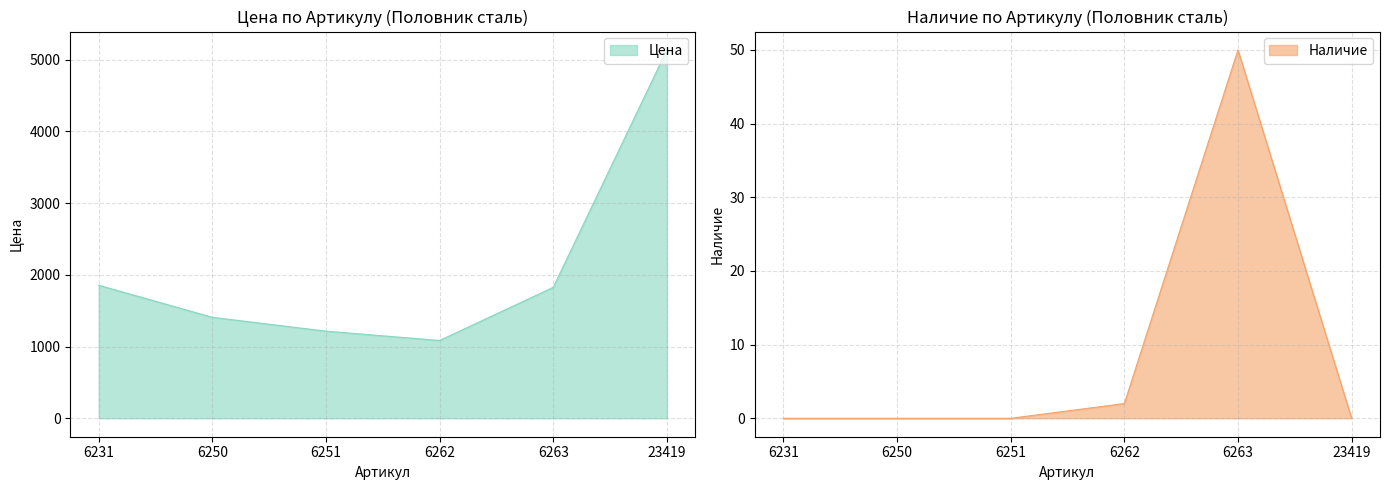

Is it true that Цена equals 563 at 6262?

False